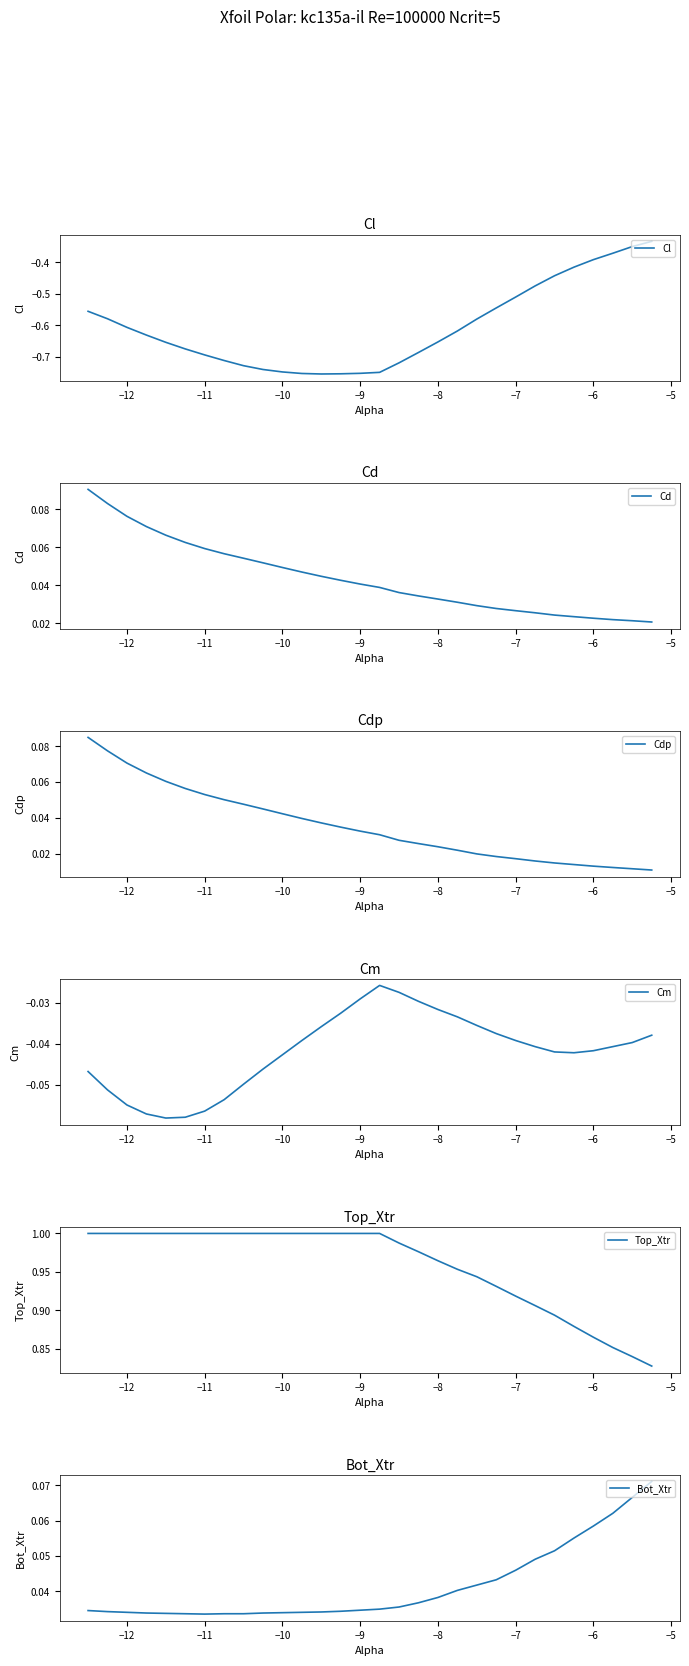

What is the greatest value displayed?

1.0